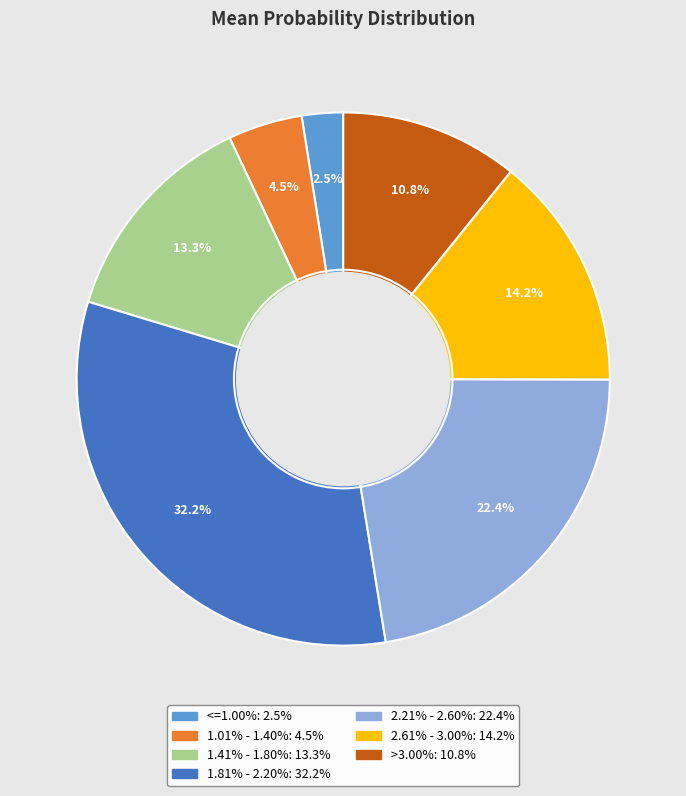

Is there any slice that represents more than half of the pie?

No